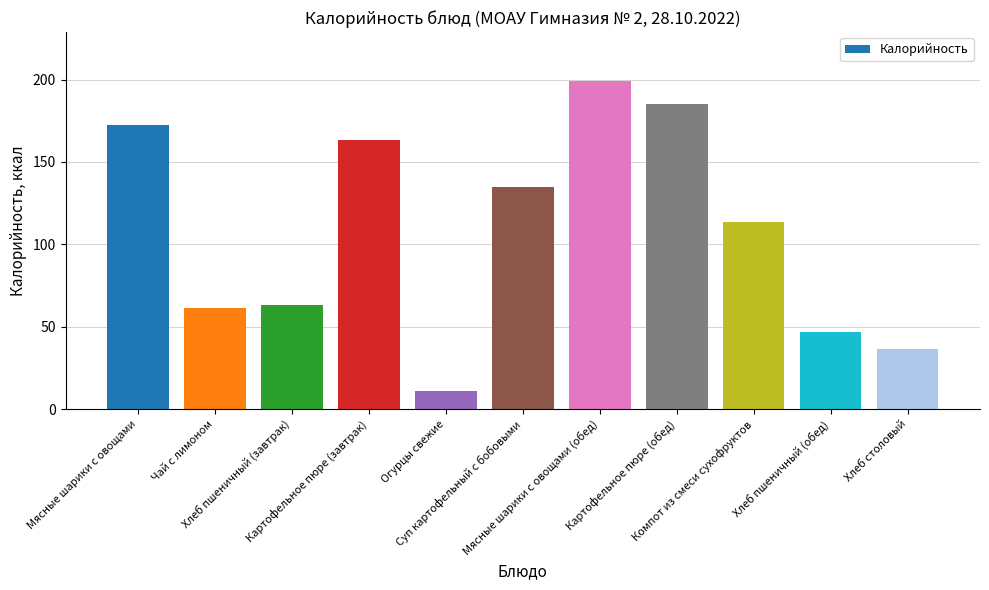

What is the smallest value displayed?

10.8